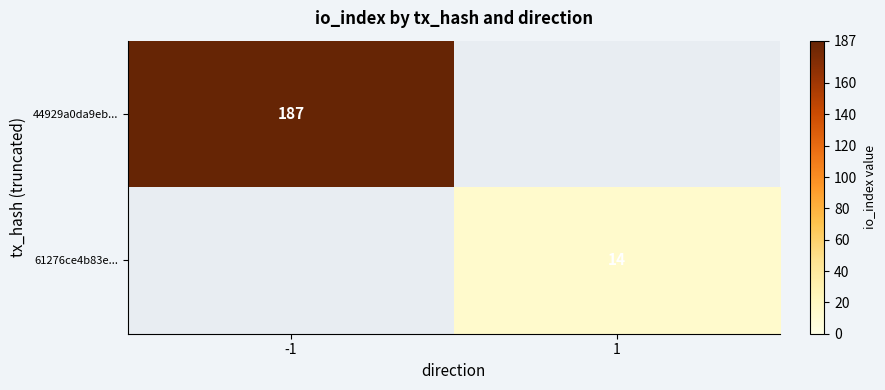

How many distinct data groups are displayed?

2